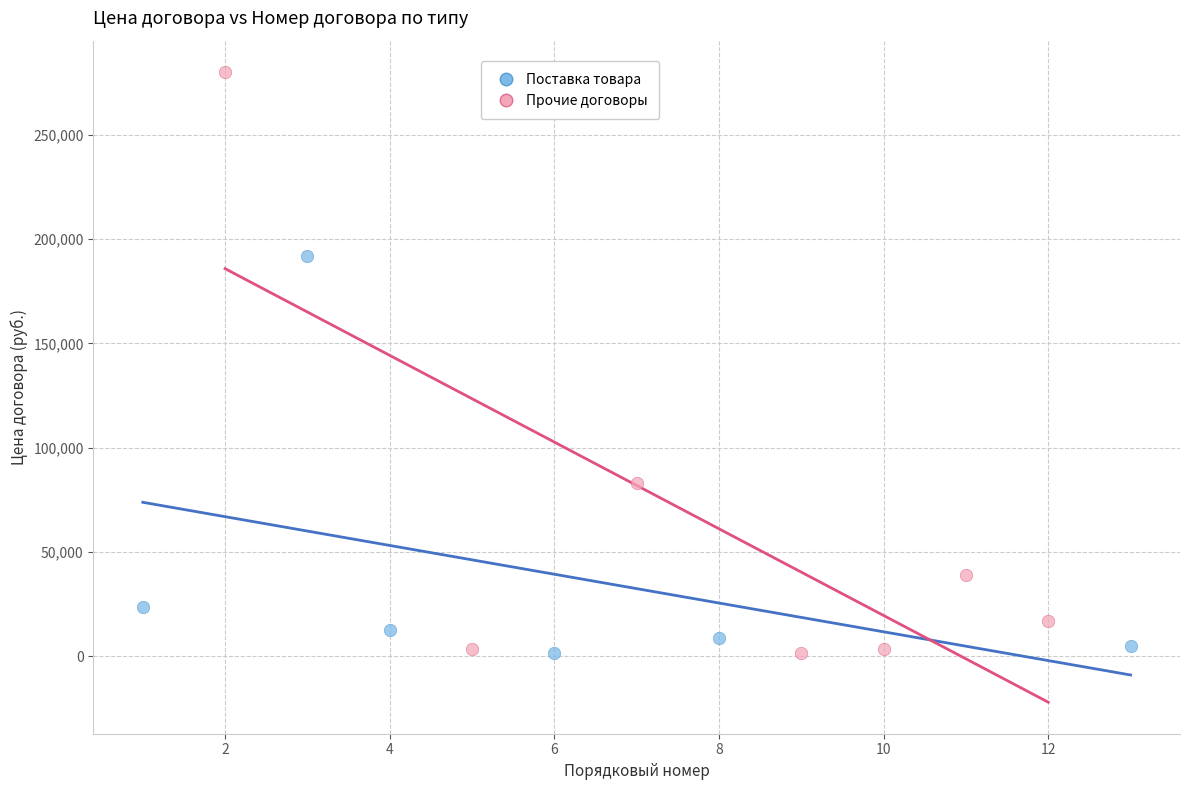

Which series has the widest spread of Y values?

Прочие договоры